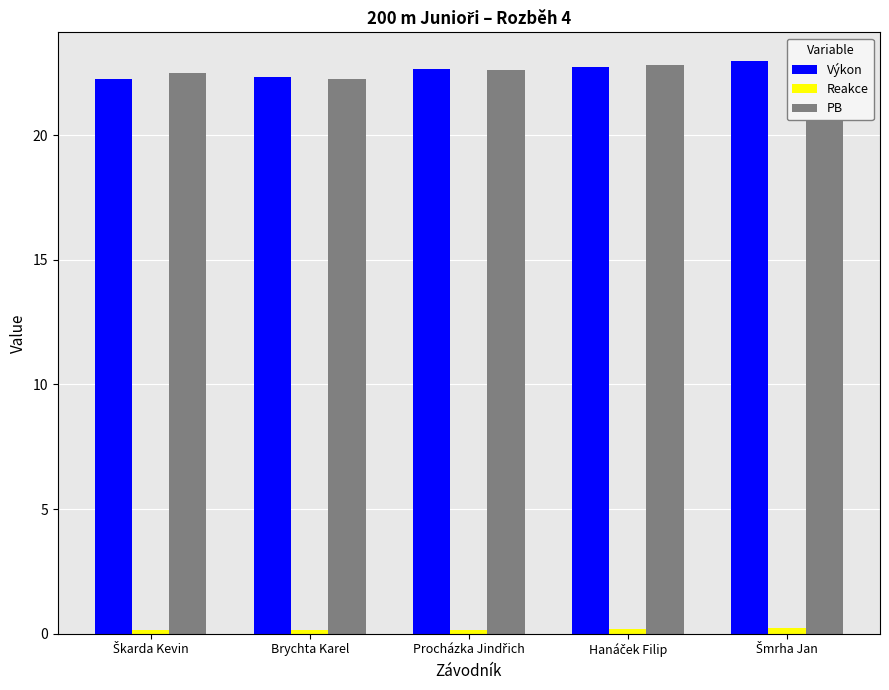

Reading left to right, extract all data points from this chart.

Výkon: Škarda Kevin=22.2	Brychta Karel=22.3	Procházka Jindřich=22.6	Hanáček Filip=22.7	Šmrha Jan=23.0
Reakce: Škarda Kevin=0.2	Brychta Karel=0.2	Procházka Jindřich=0.1	Hanáček Filip=0.2	Šmrha Jan=0.2
PB: Škarda Kevin=22.5	Brychta Karel=22.3	Procházka Jindřich=22.6	Hanáček Filip=22.8	Šmrha Jan=22.9